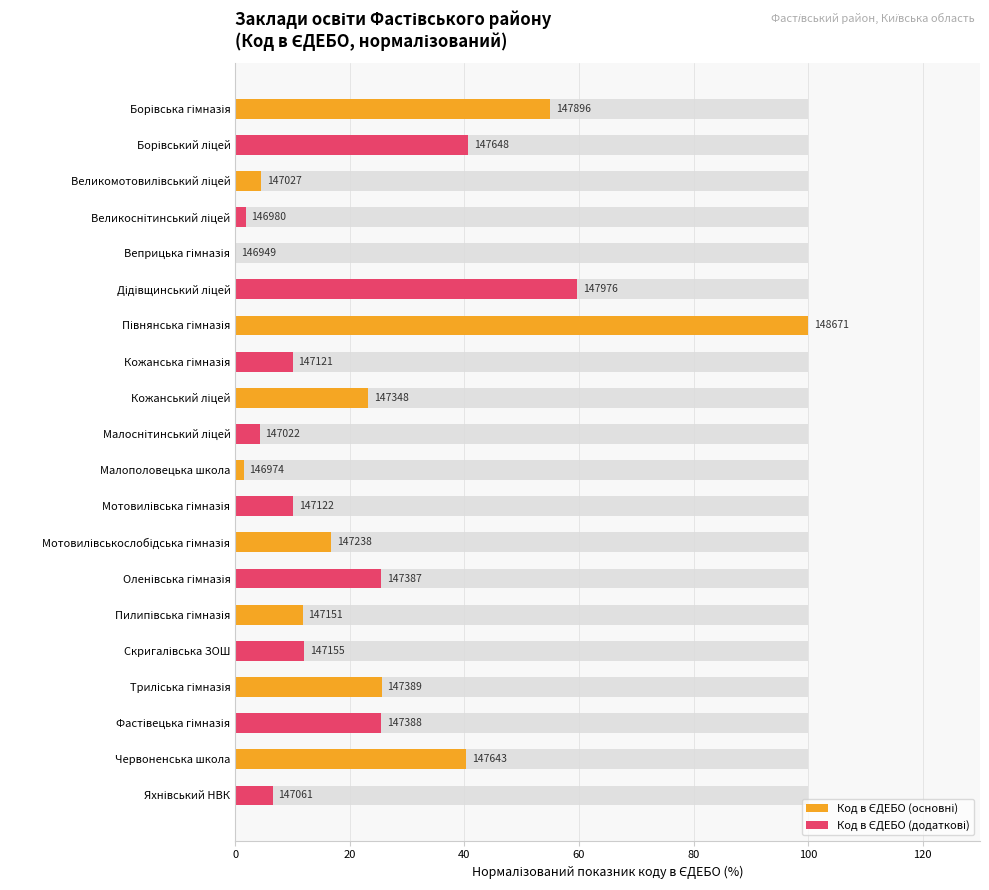

What is the highest value of the Код в ЄДЕБО (додаткові) series?

59.6